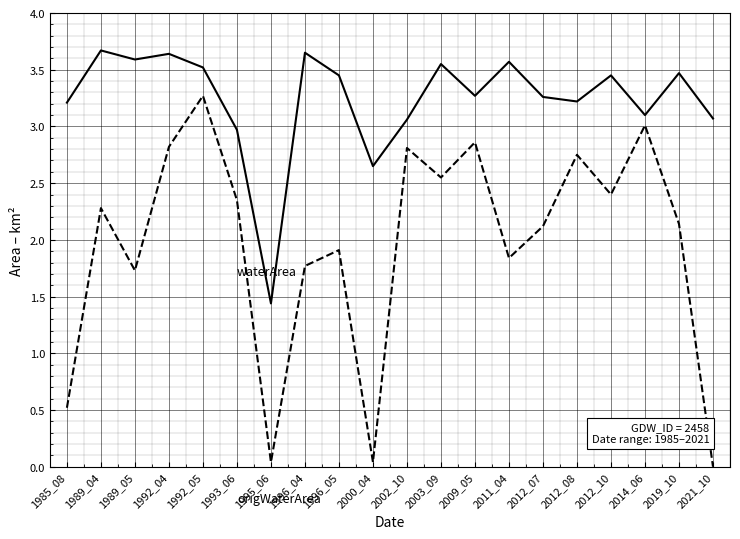

What is the spread (max minus min) of values at 1992_04?

0.8